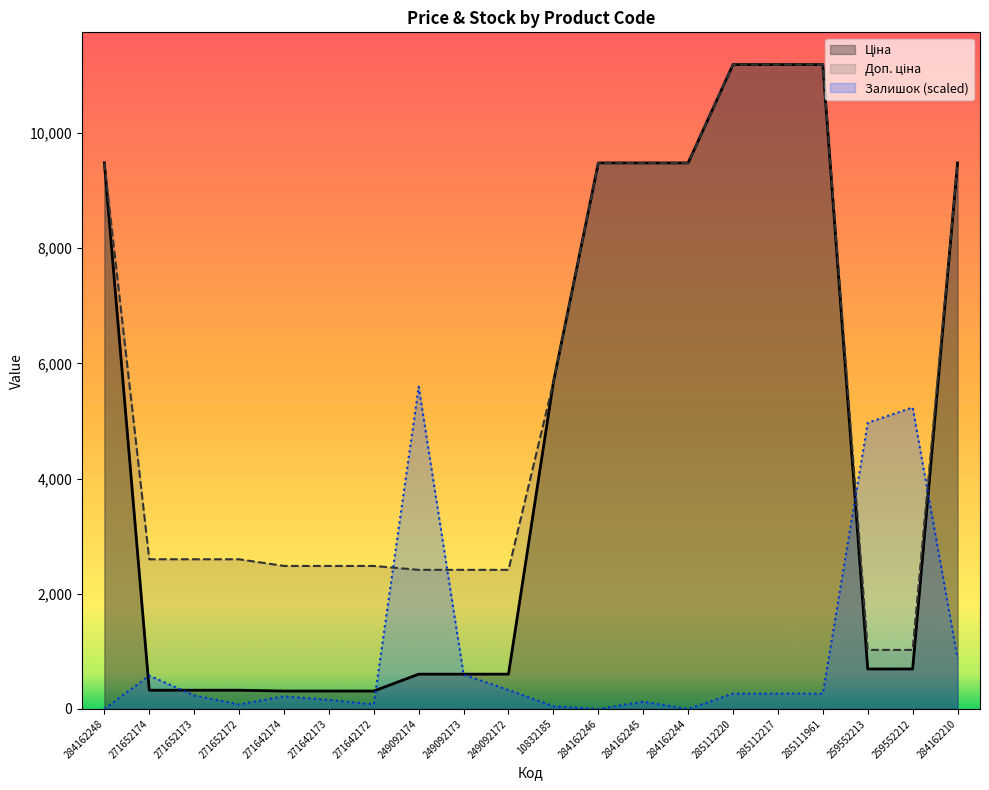

Which series has the largest range (max minus min)?

Ціна